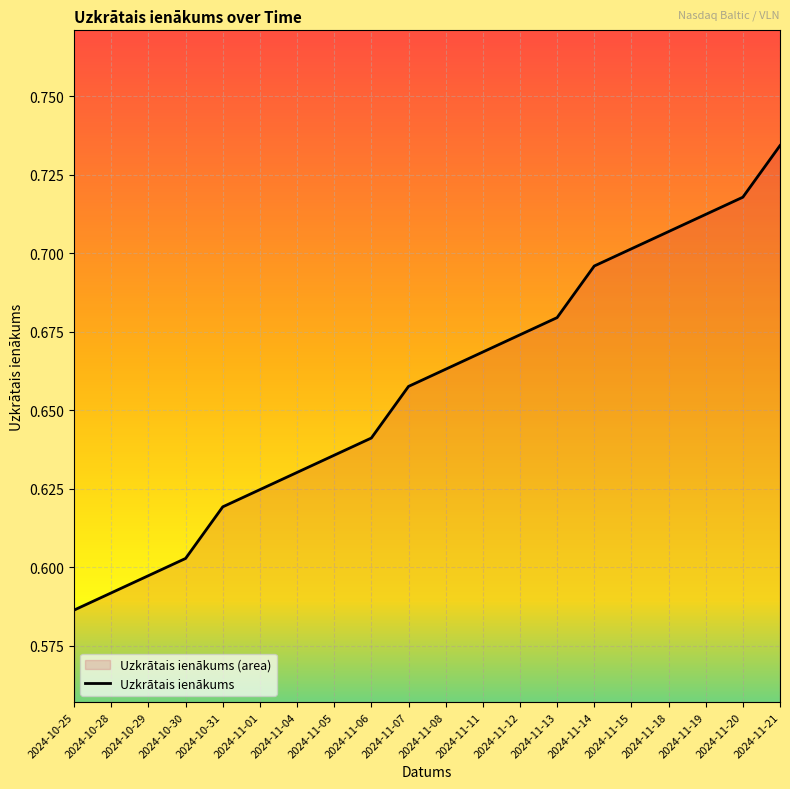

Reading right to left, transcribe all the data shown in this chart.

0.7	0.7	0.7	0.7	0.7	0.7	0.7	0.7	0.7	0.7	0.7	0.6	0.6	0.6	0.6	0.6	0.6	0.6	0.6	0.6